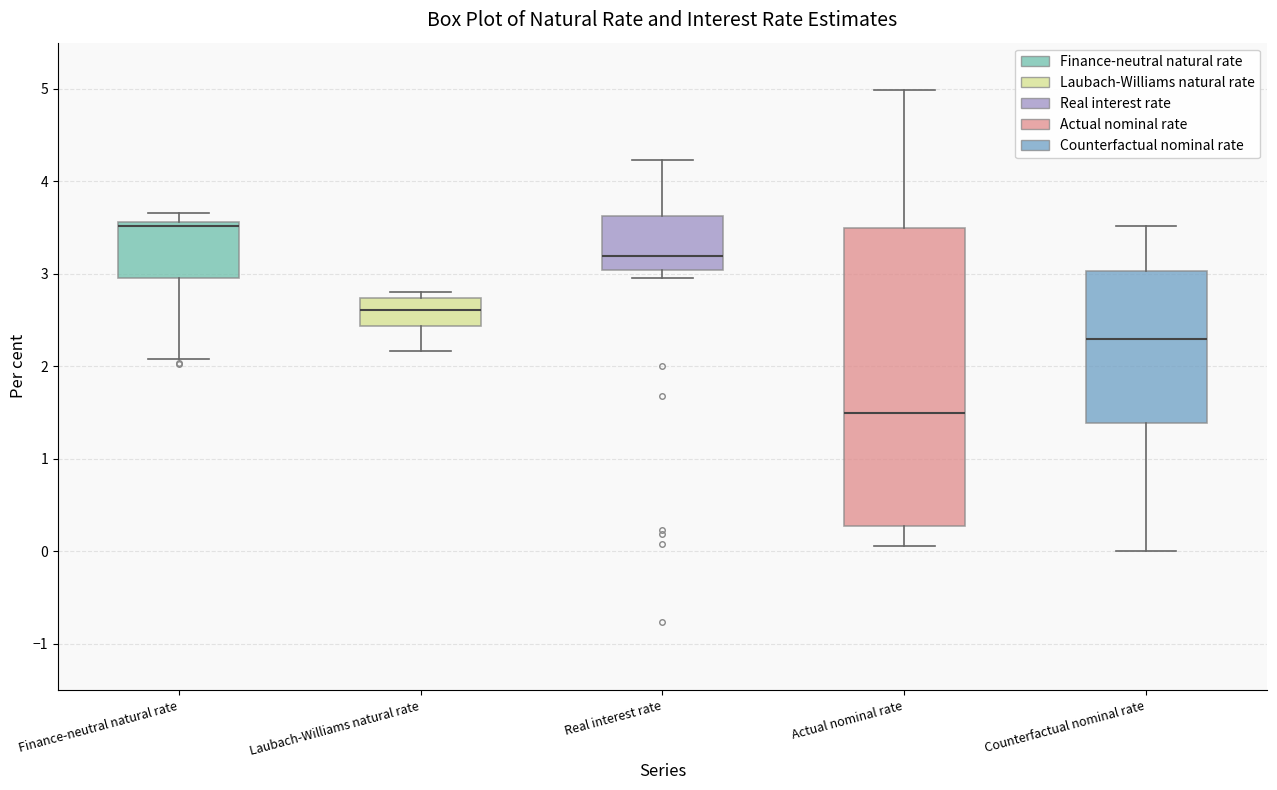

Which box's median line is the lowest?

Actual nominal rate